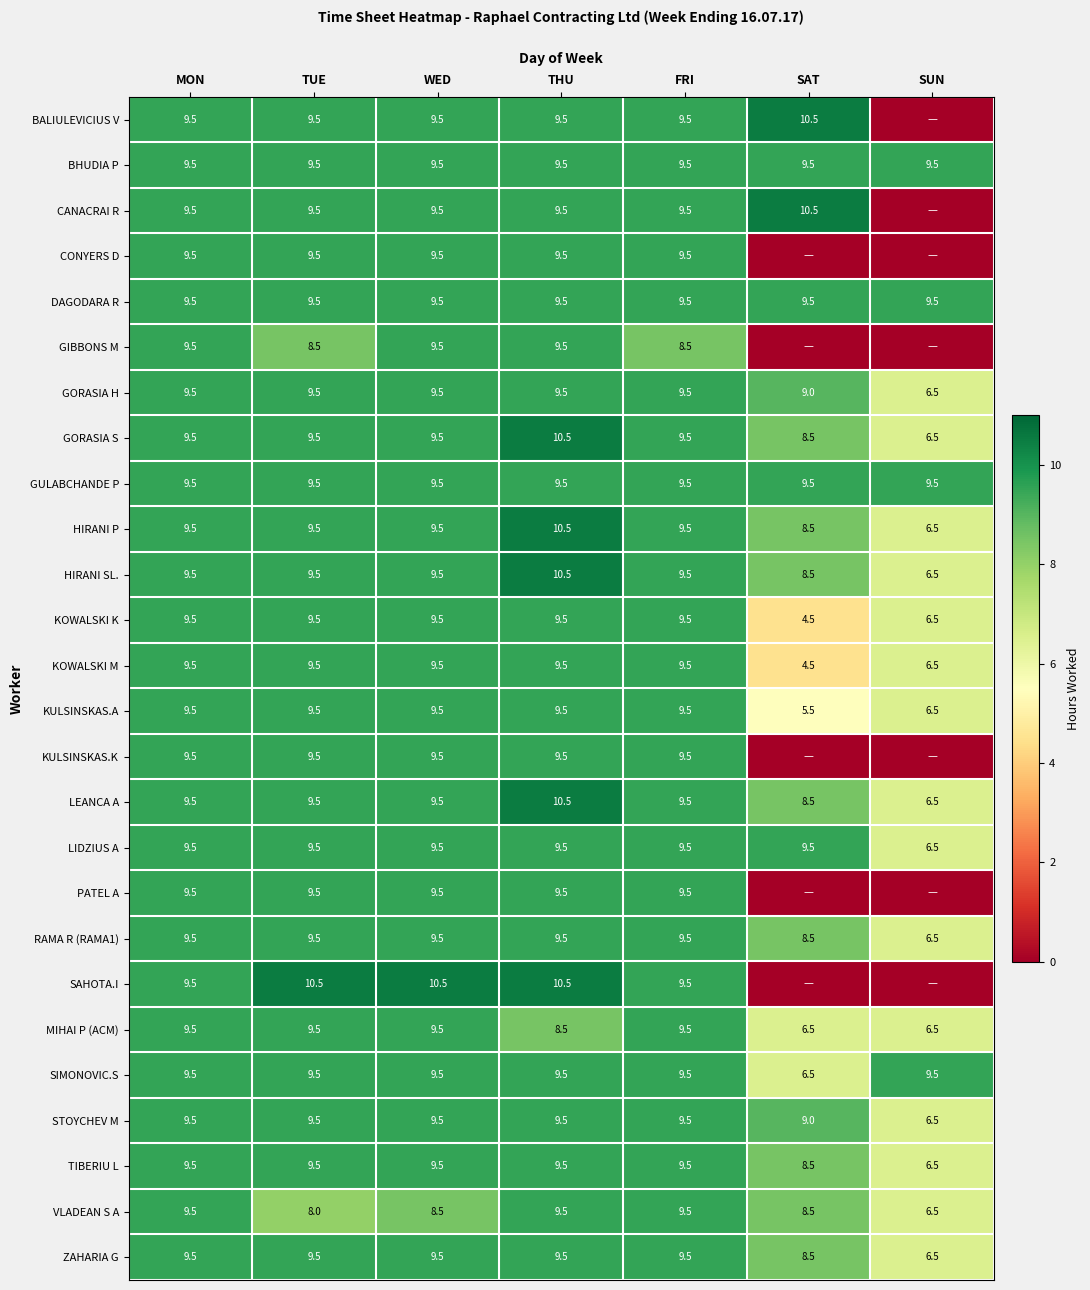

What value does the ZAHARIA G series have at SUN?

6.5